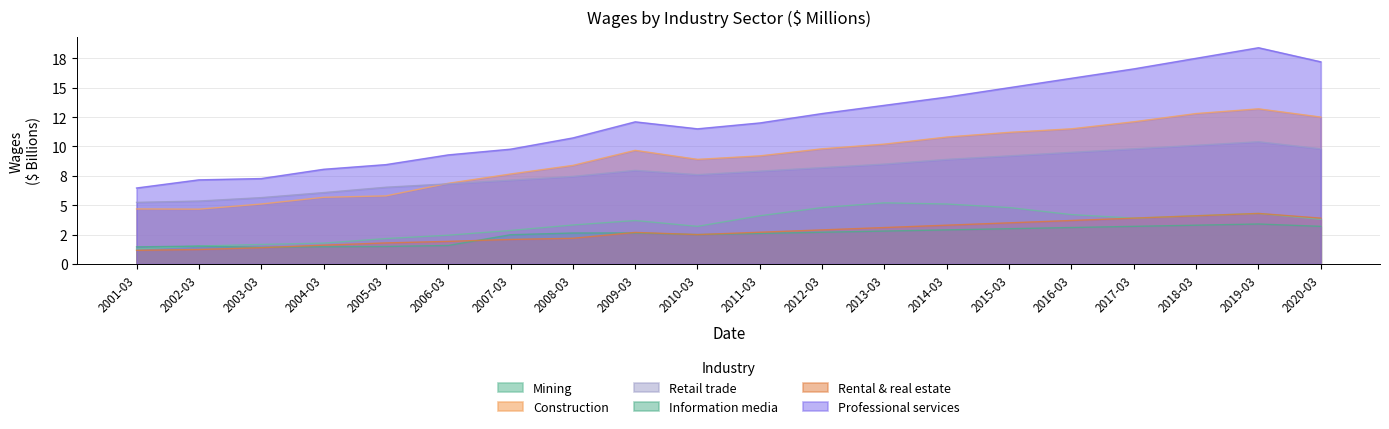

Which has a higher value, 2003-03 or 2009-03?

2009-03